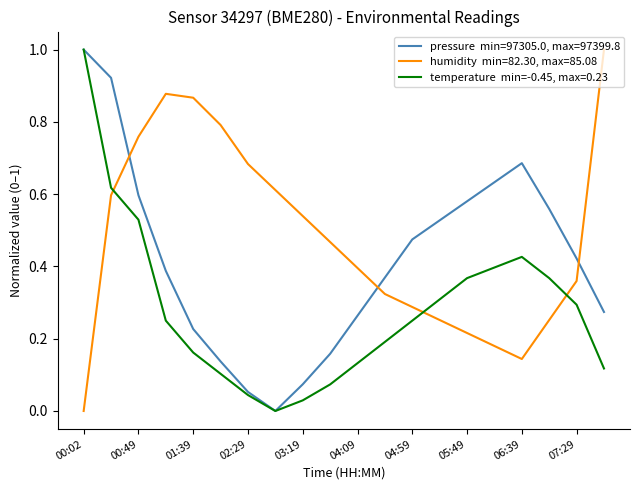

What is the greatest value displayed?

1.0